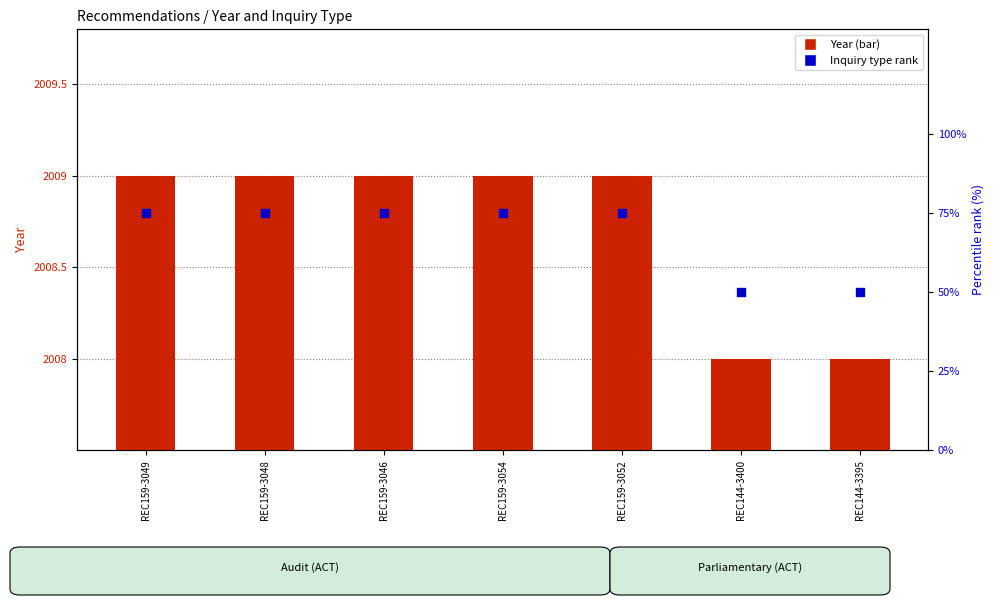

Which series contains the highest Y value?

Year